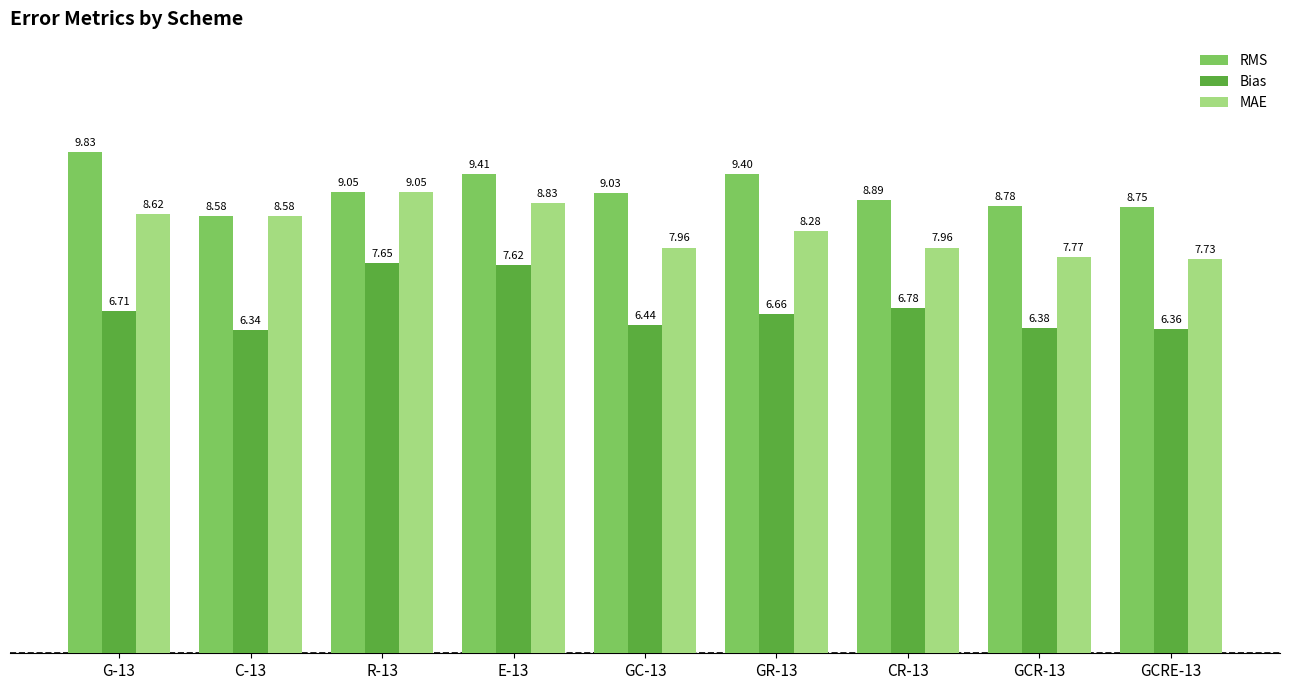

What is the label of the 3rd bar from the left?

R-13